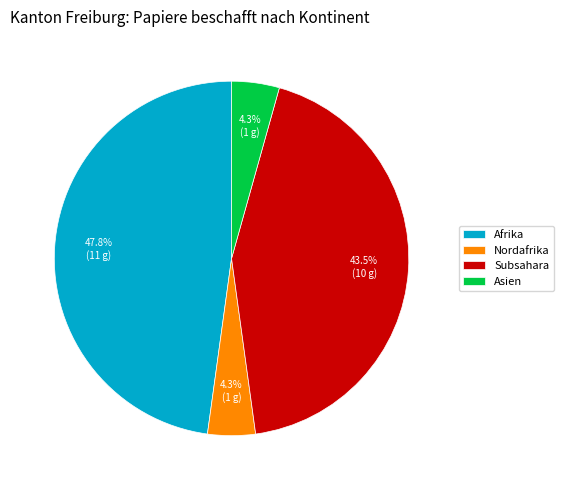

Which slice is the largest?

Afrika